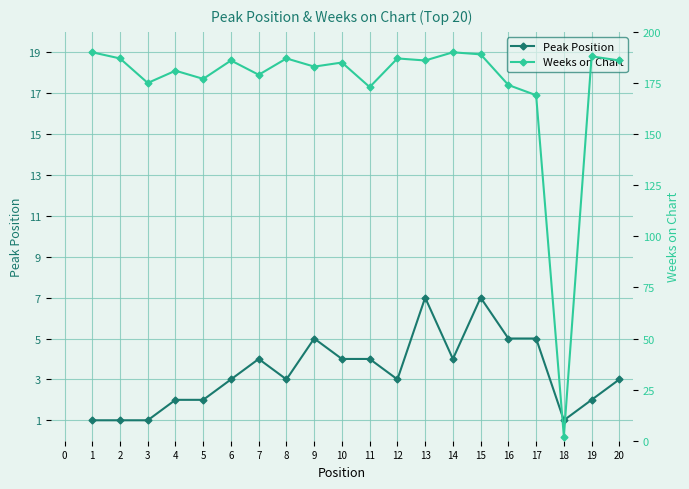

How many lines are shown in the chart?

2